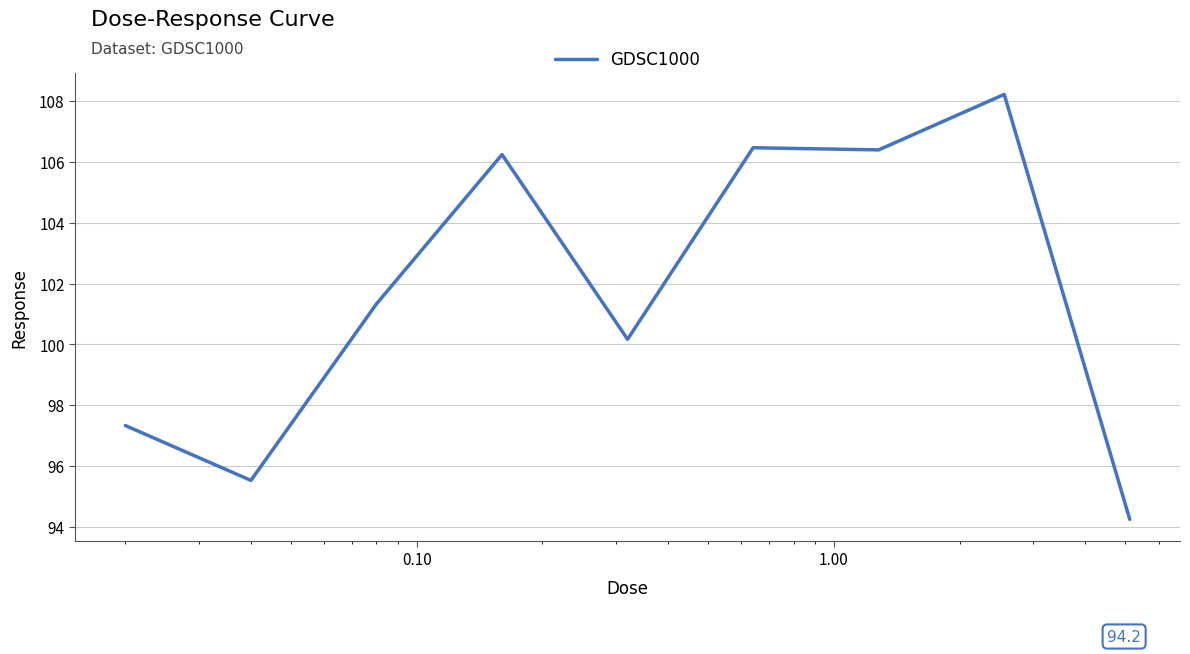

What is the greatest value displayed?

108.2